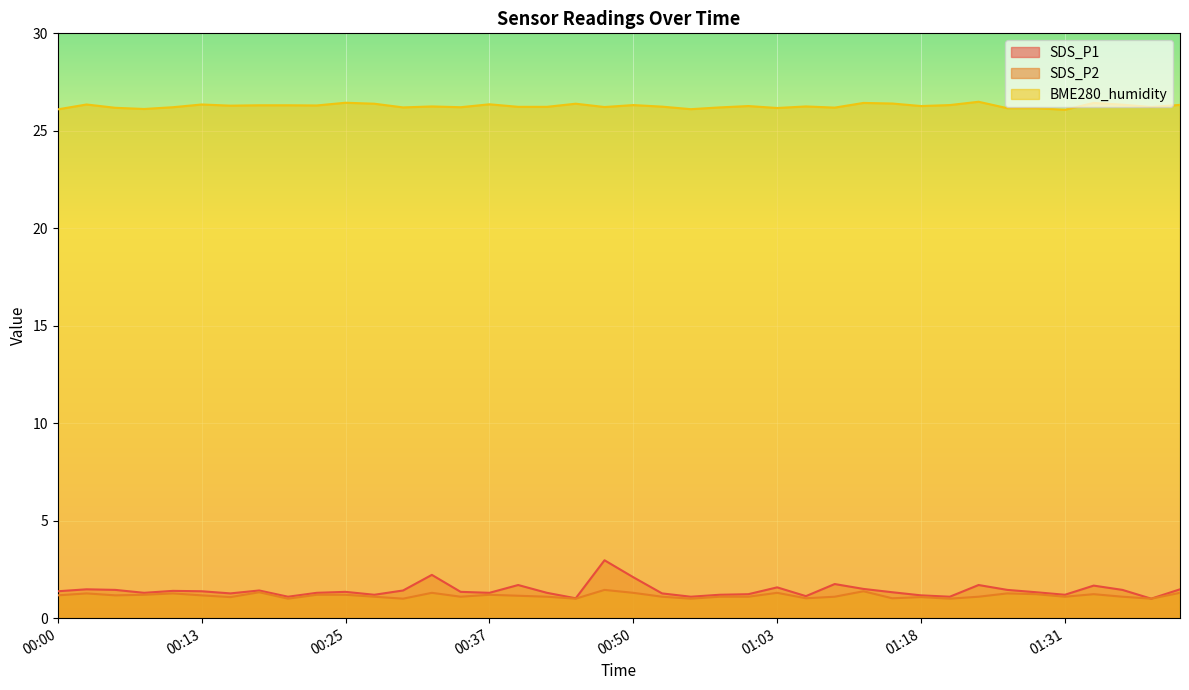

At which label does SDS_P1 reach its minimum?

01:38